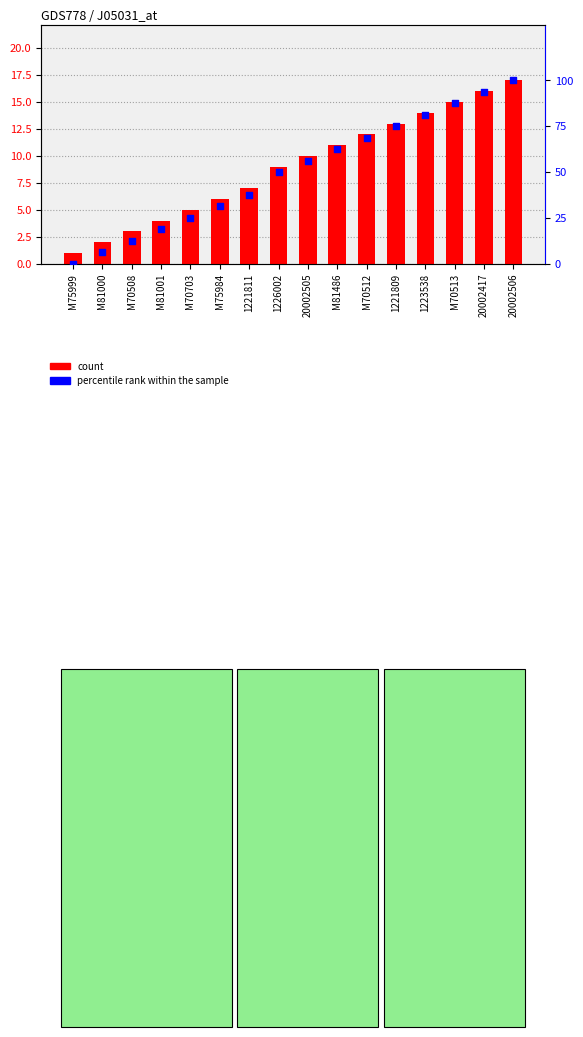

Which series contains the highest Y value?

percentile rank within the sample